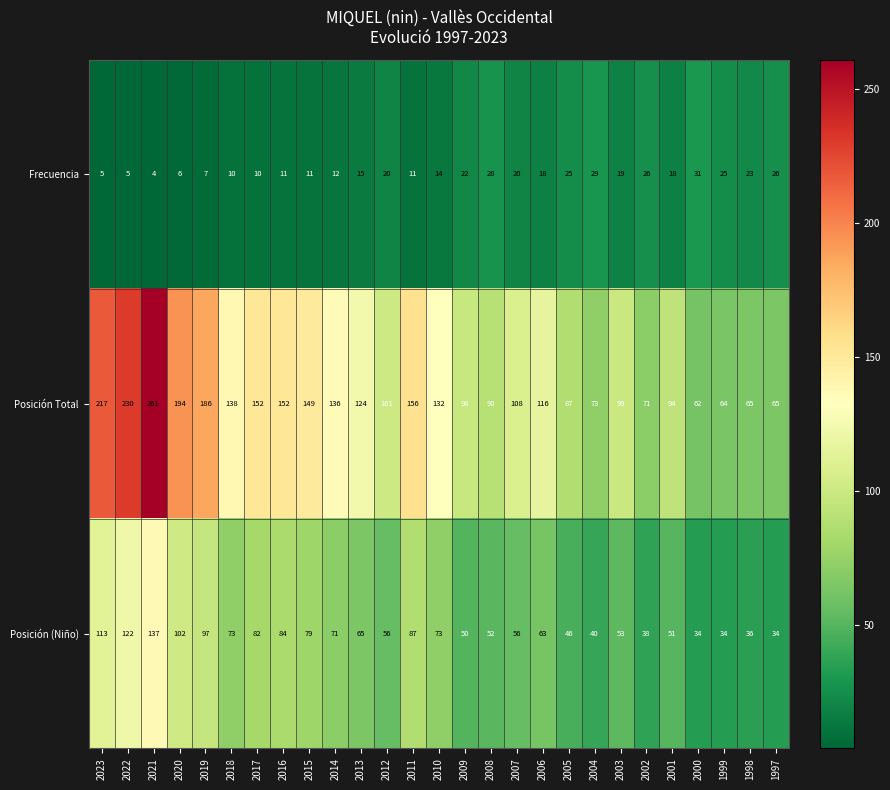

Is it true that Frecuencia equals 20 at 2007?

True